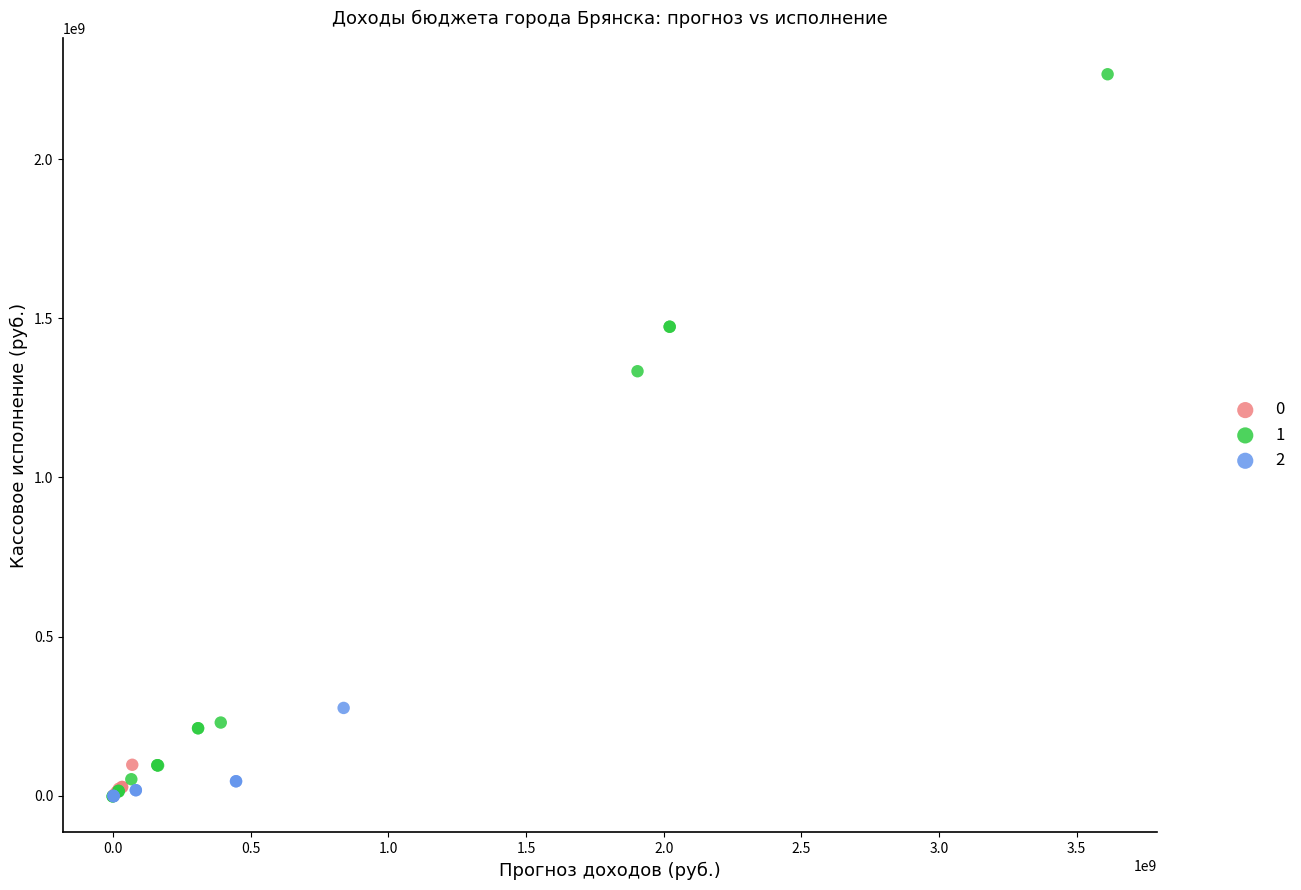

Which series has the widest spread of Y values?

1